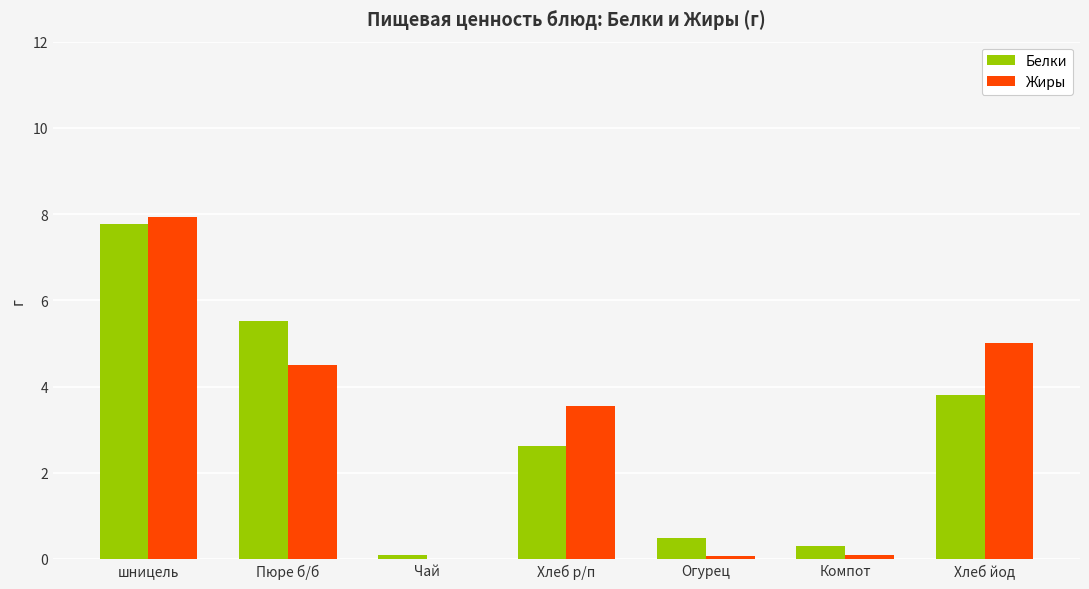

True or false: Белки has a value of 2.6 at Хлеб р/п.

True